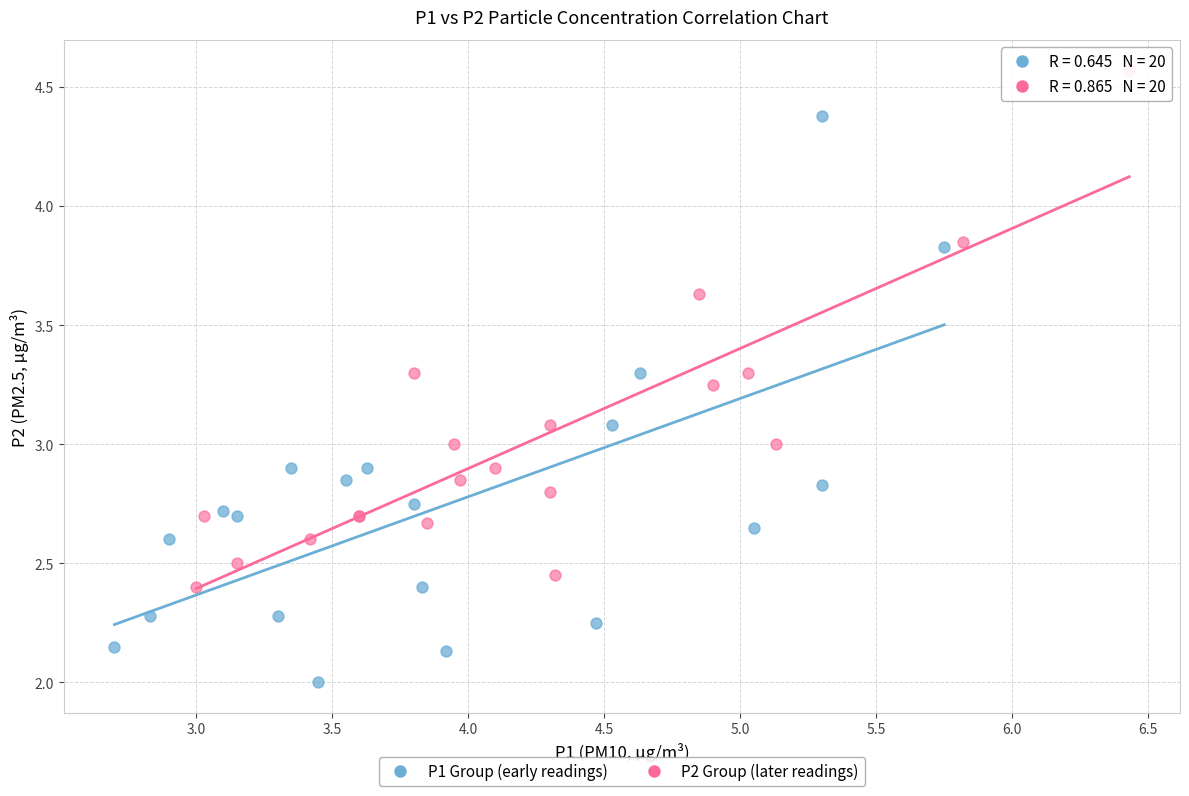

Which series contains the lowest Y value?

P1 Group (early readings)